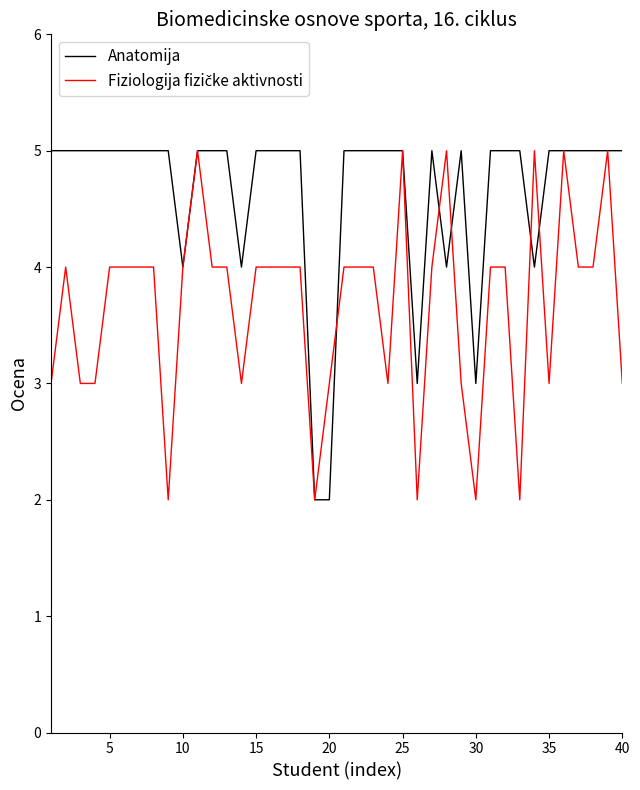

Which series has the largest total across all categories?

Anatomija